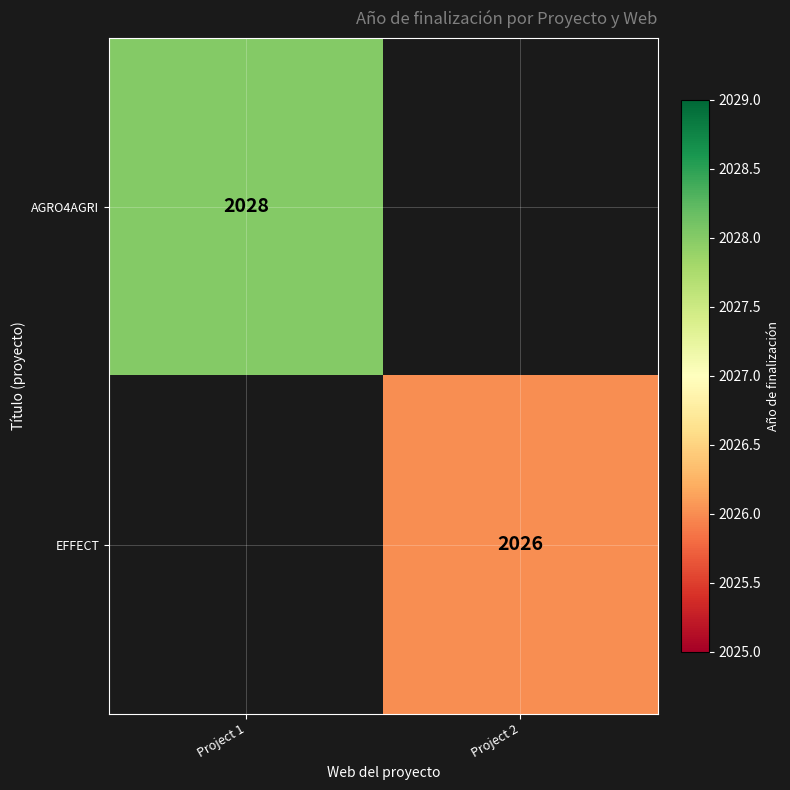

True or false: AGRO4AGRI has a value of 2028 at Project 1.

True